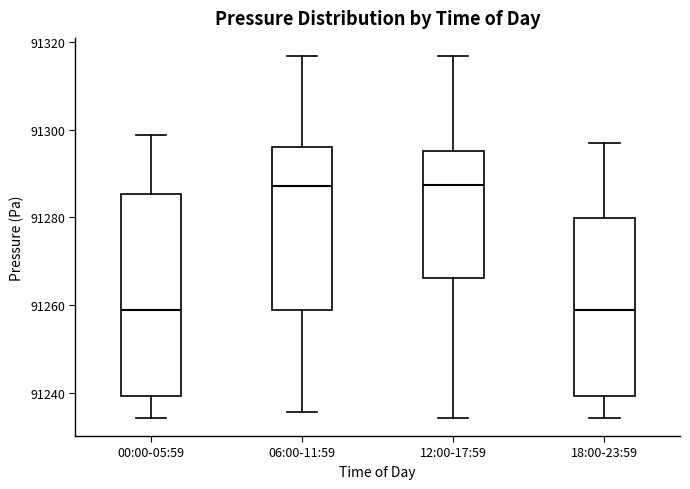

Reading left to right, read every box against the y-axis: the position of its median line, the range the box covers, and the ends of its whiskers. The values are not printed on the chart, so give them approximately, as read against the axis.

00:00-05:59: median 91258, box 91240 to 91286, whiskers 91234 to 91298
06:00-11:59: median 91288, box 91258 to 91296, whiskers 91236 to 91316
12:00-17:59: median 91288, box 91266 to 91296, whiskers 91234 to 91316
18:00-23:59: median 91258, box 91240 to 91280, whiskers 91234 to 91298